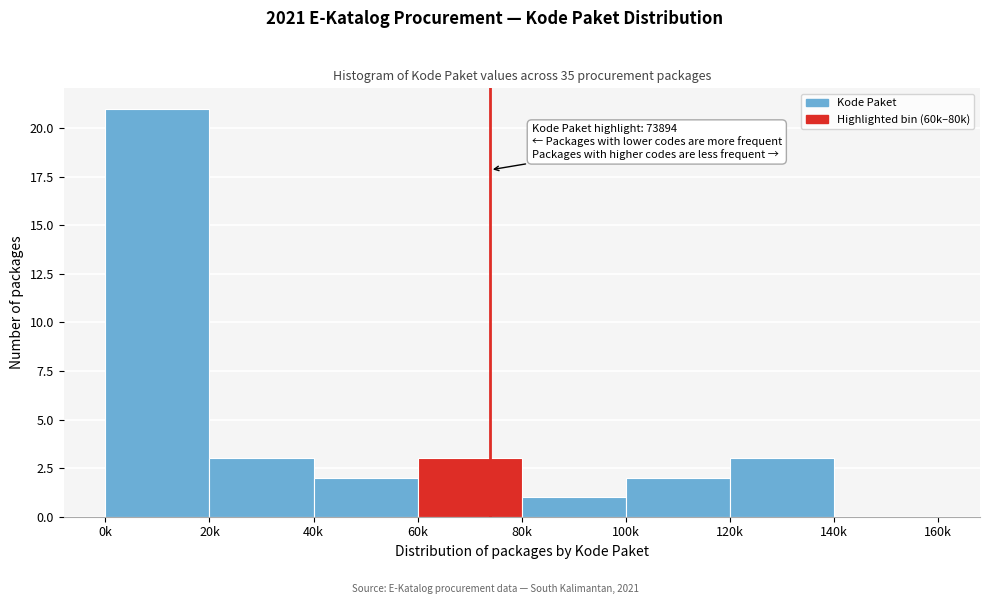

Reading left to right, extract all data points from this chart.

0k=21	20k=3	40k=2	60k=3	80k=1	100k=2	120k=3	140k=0